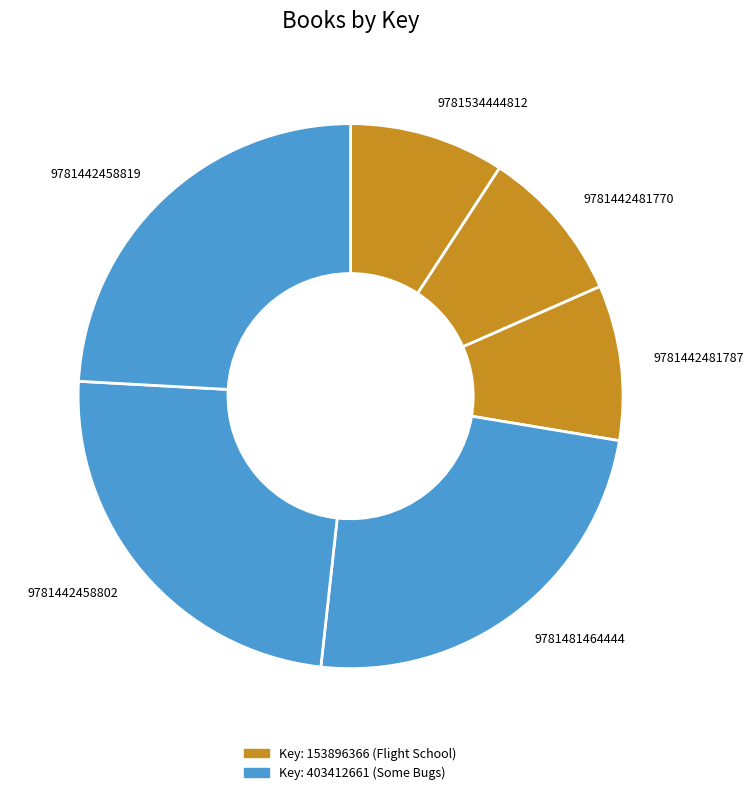

Is there any slice that represents more than half of the pie?

No